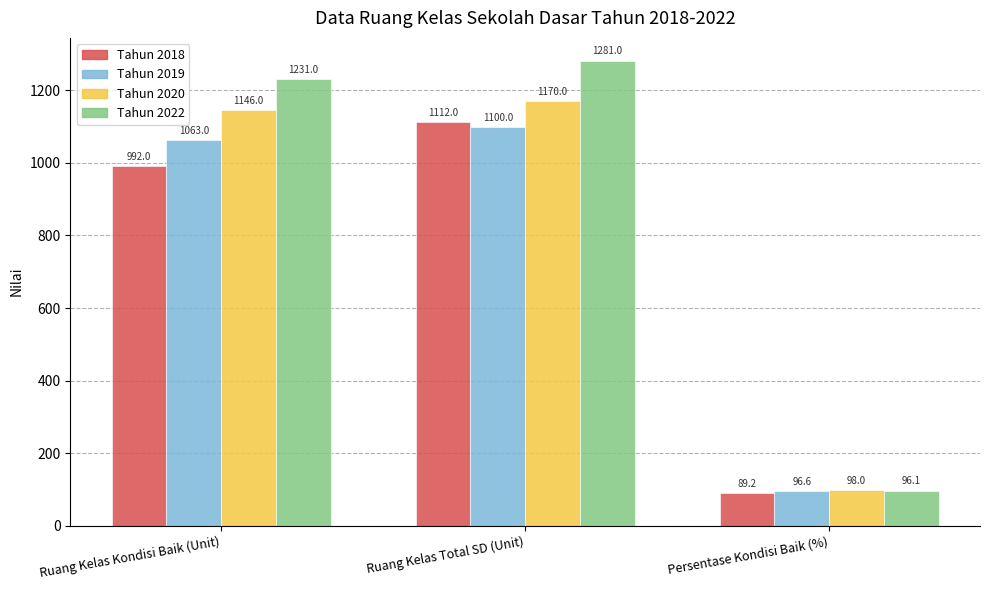

How many data points does each series have?

3